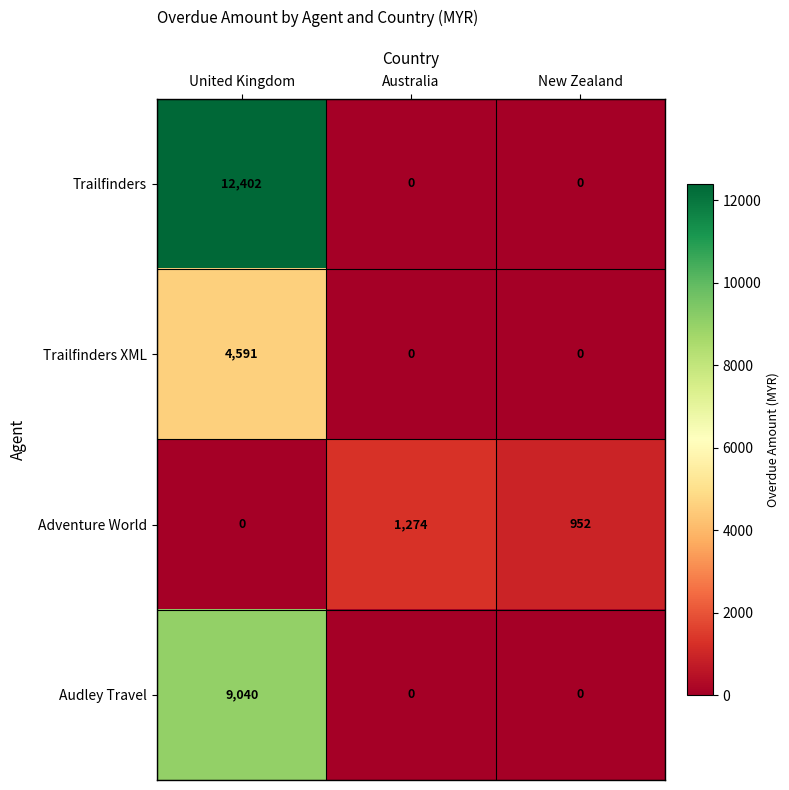

Reading left to right, transcribe all the data shown in this chart.

Trailfinders: United Kingdom=12402	Australia=0	New Zealand=0
Trailfinders XML: United Kingdom=4591	Australia=0	New Zealand=0
Adventure World: United Kingdom=0	Australia=1274	New Zealand=952
Audley Travel: United Kingdom=9040	Australia=0	New Zealand=0